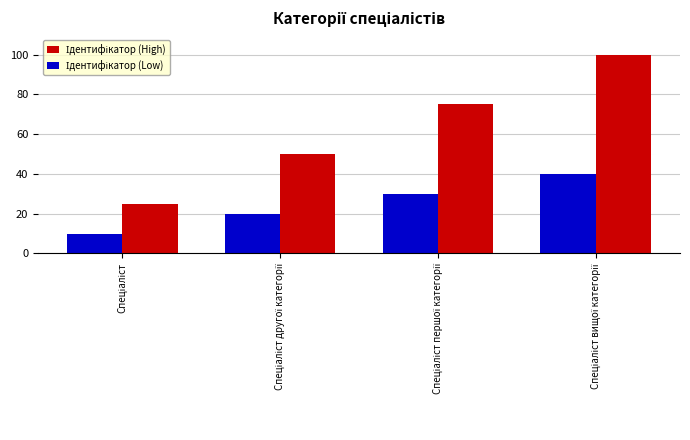

What is the greatest value displayed?

100